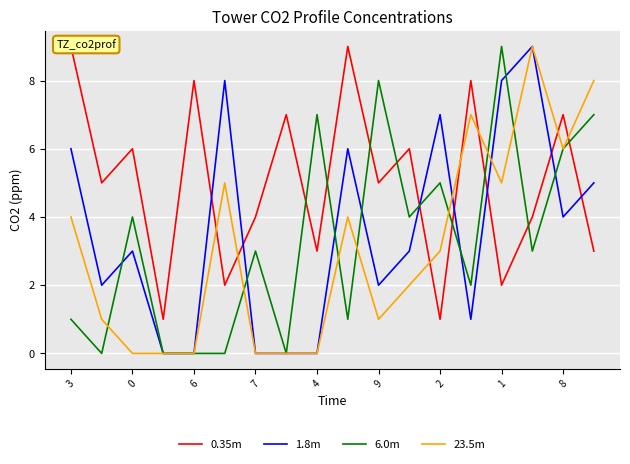

What is the difference between the 6.0m values at 8 and 16?

1